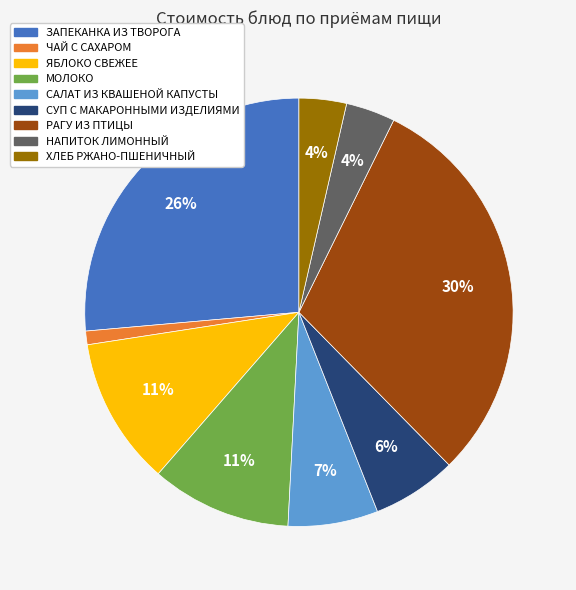

What is the largest slice in the pie chart?

РАГУ ИЗ ПТИЦЫ